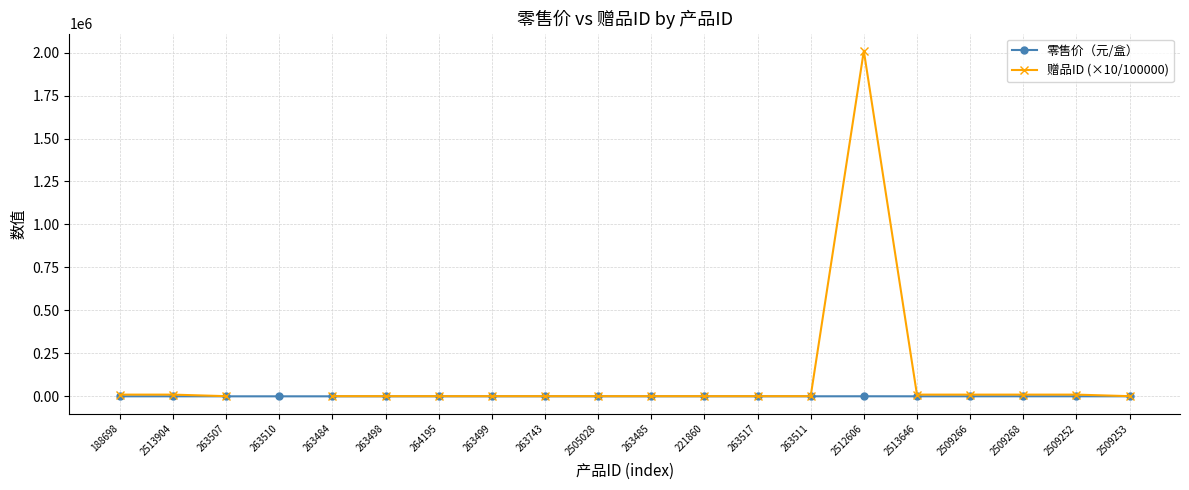

Does the chart have visible grid lines?

Yes